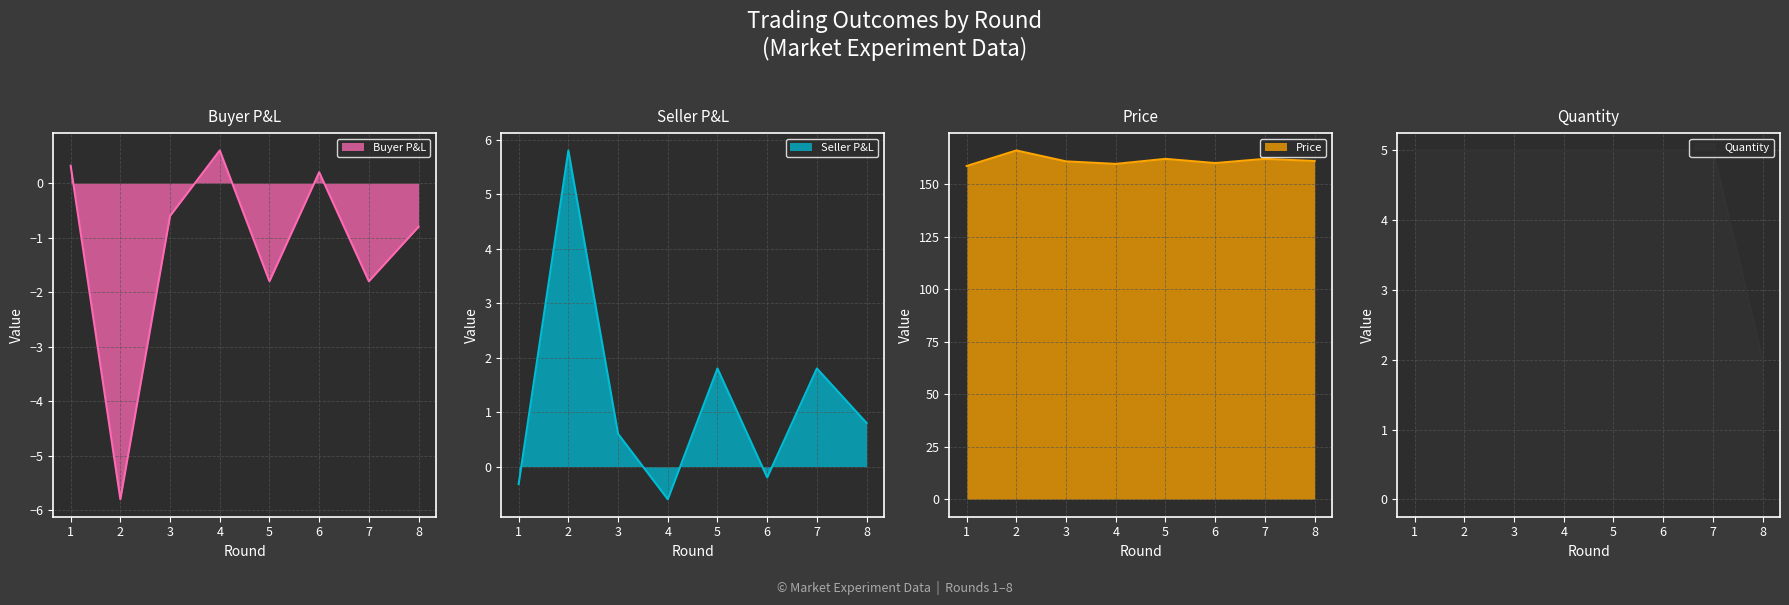

What are all the series names shown in the legend?

Buyer P&L, Seller P&L, Price, Quantity